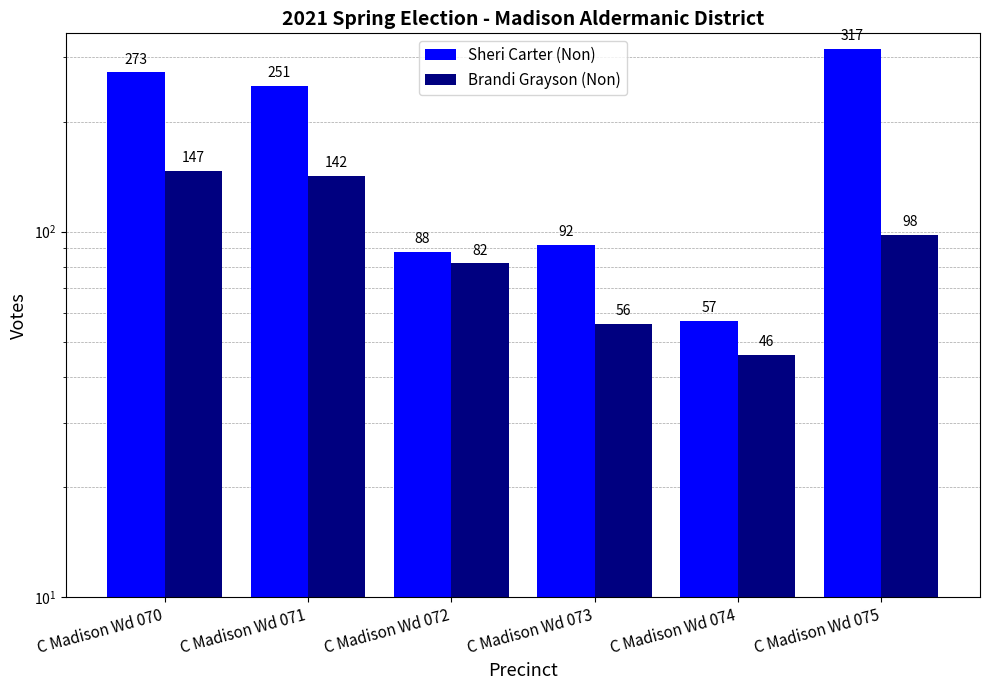

At which category is the sum across all series the highest?

C Madison Wd 070